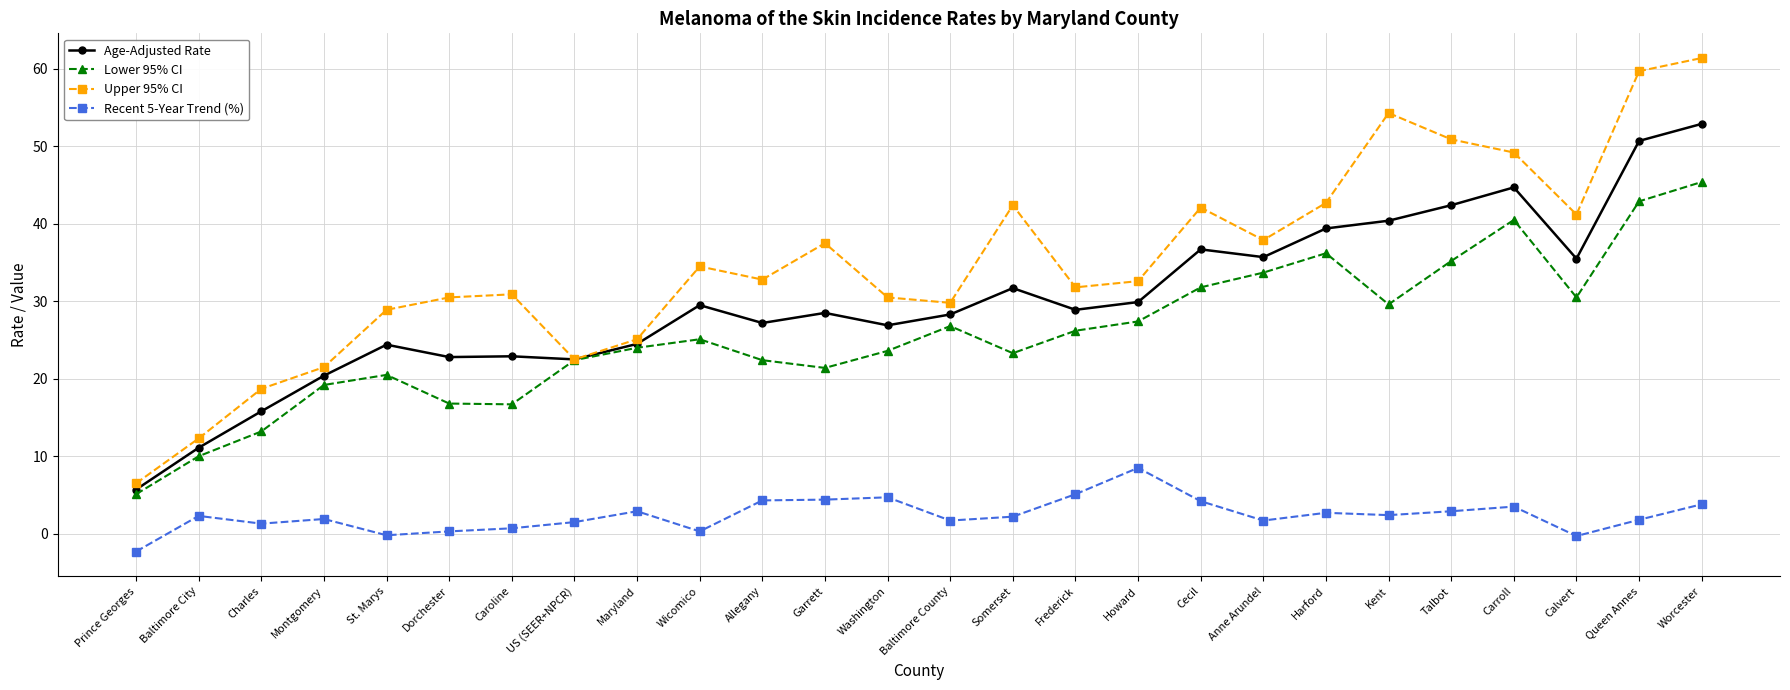

Rank the series by their maximum value, from highest to lowest.

Upper 95% CI, Age-Adjusted Rate, Lower 95% CI, Recent 5-Year Trend (%)